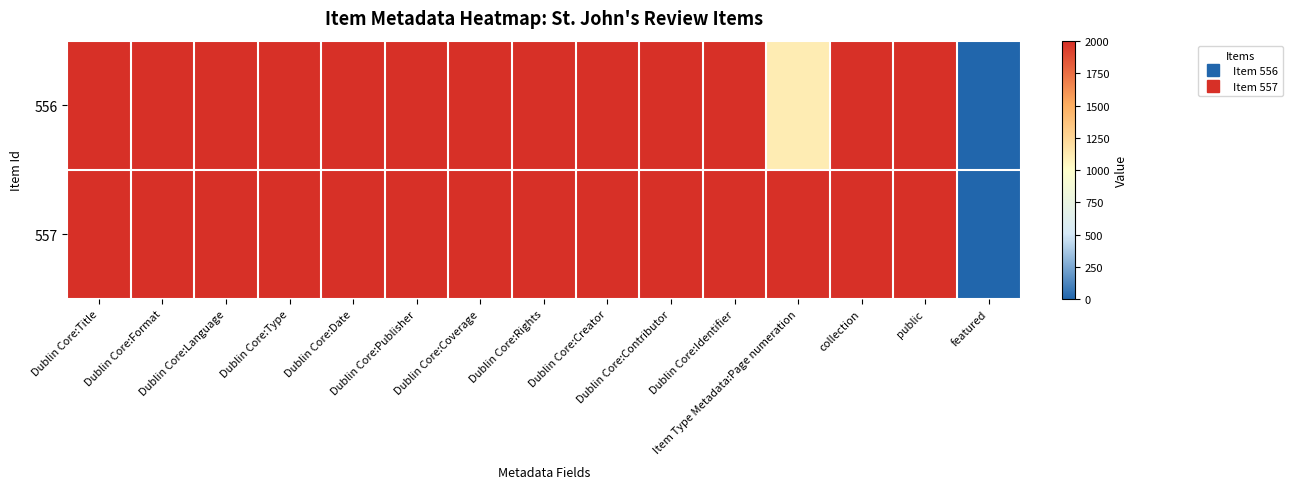

Reading right to left, extract all data points from this chart.

556: featured=0.0	public=2003.0	collection=2003.0	Item Type Metadata:Page numeration=1115.4	Dublin Core:Identifier=2003.0	Dublin Core:Contributor=2003.0	Dublin Core:Creator=2003.0	Dublin Core:Rights=2003.0	Dublin Core:Coverage=2003.0	Dublin Core:Publisher=2003.0	Dublin Core:Date=2002.0	Dublin Core:Type=2003.0	Dublin Core:Language=2003.0	Dublin Core:Format=2003.0	Dublin Core:Title=2003.0
557: featured=0.0	public=2003.0	collection=2003.0	Item Type Metadata:Page numeration=2003.0	Dublin Core:Identifier=2003.0	Dublin Core:Contributor=2003.0	Dublin Core:Creator=2003.0	Dublin Core:Rights=2003.0	Dublin Core:Coverage=2003.0	Dublin Core:Publisher=2003.0	Dublin Core:Date=2003.0	Dublin Core:Type=2003.0	Dublin Core:Language=2003.0	Dublin Core:Format=2003.0	Dublin Core:Title=2003.0